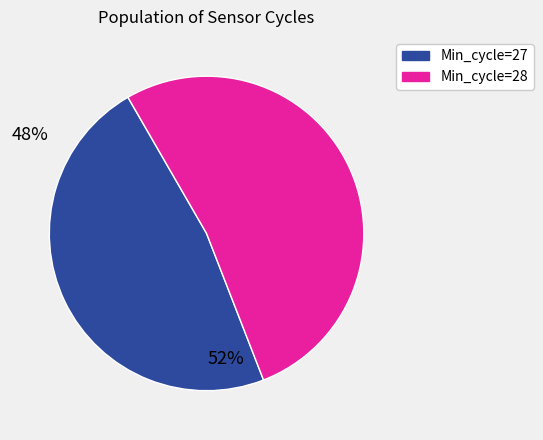

Is there a majority slice in this chart?

Yes